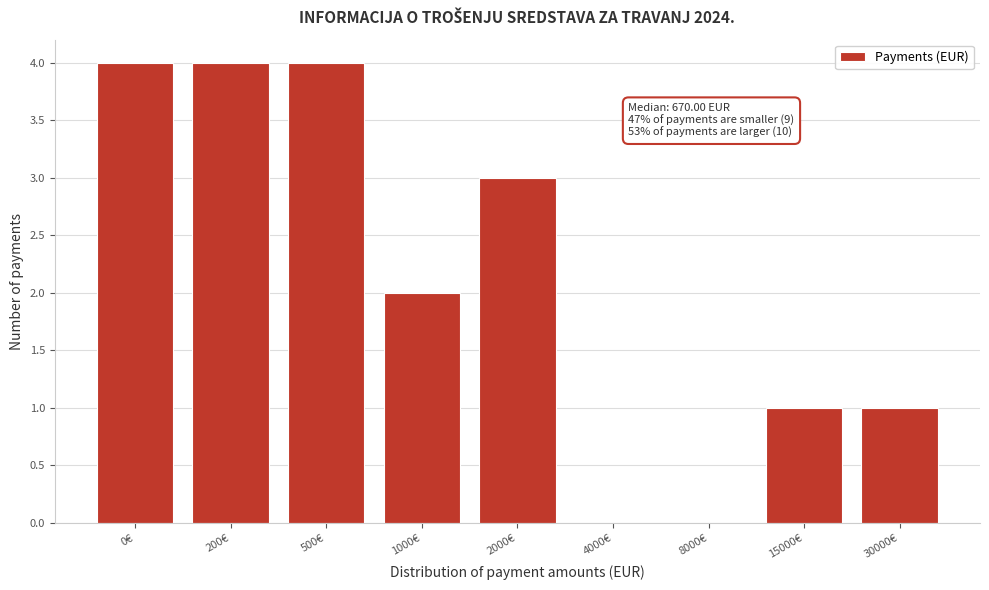

Reading right to left, what are all the values shown in this chart?

30000€=1	15000€=1	8000€=0	4000€=0	2000€=3	1000€=2	500€=4	200€=4	0€=4